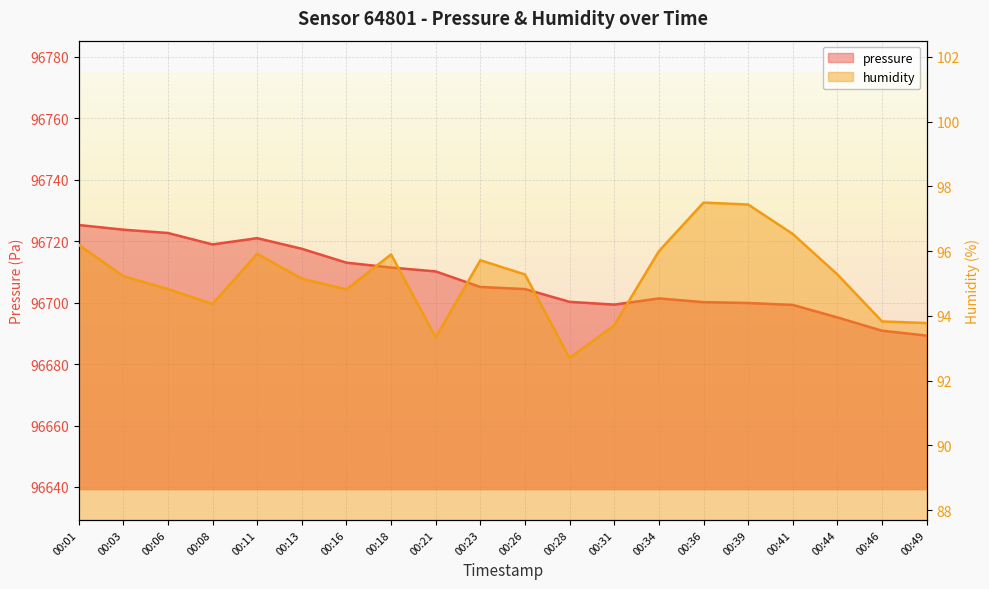

Rank the series by their average value, from highest to lowest.

pressure, humidity